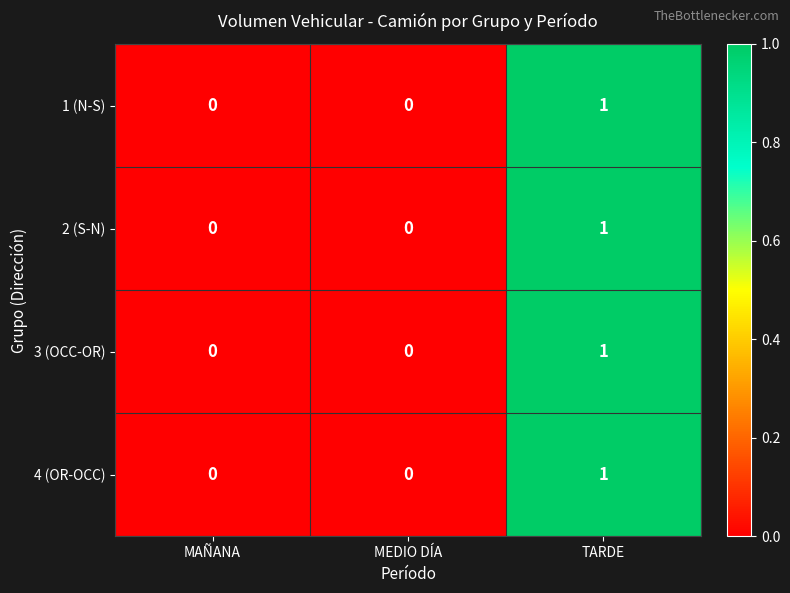

How many 3 (OCC-OR) values are between 0 and 1?

3